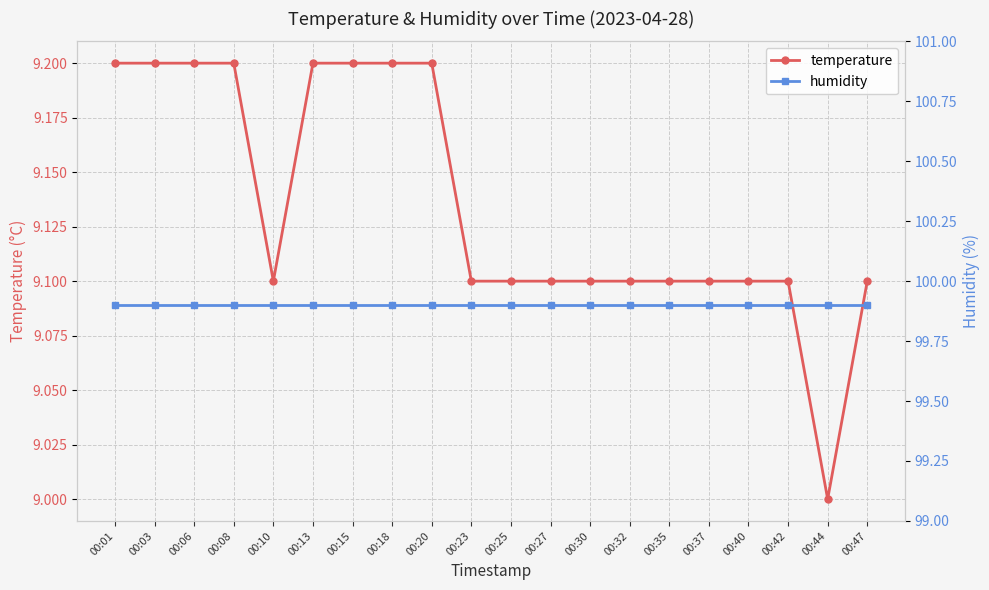

Is it true that temperature equals 2.1 at 00:13?

False